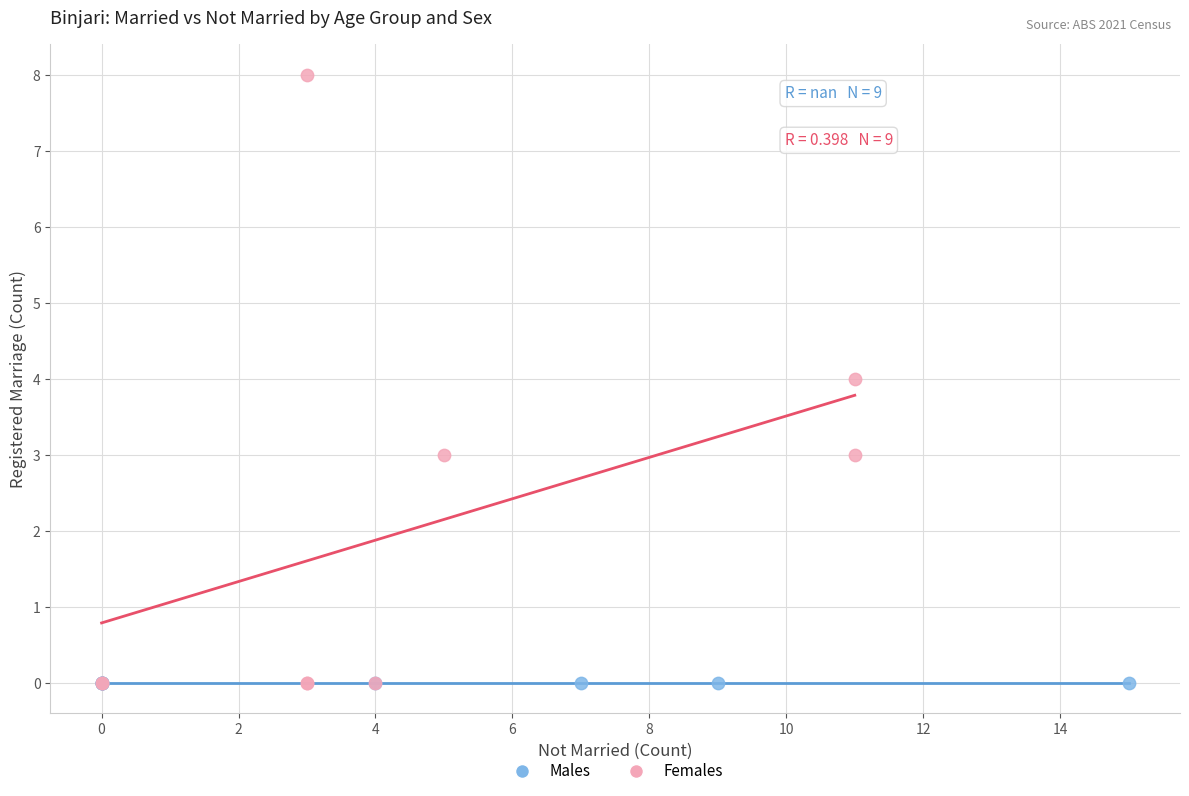

Which series reaches the maximum Y coordinate?

Females